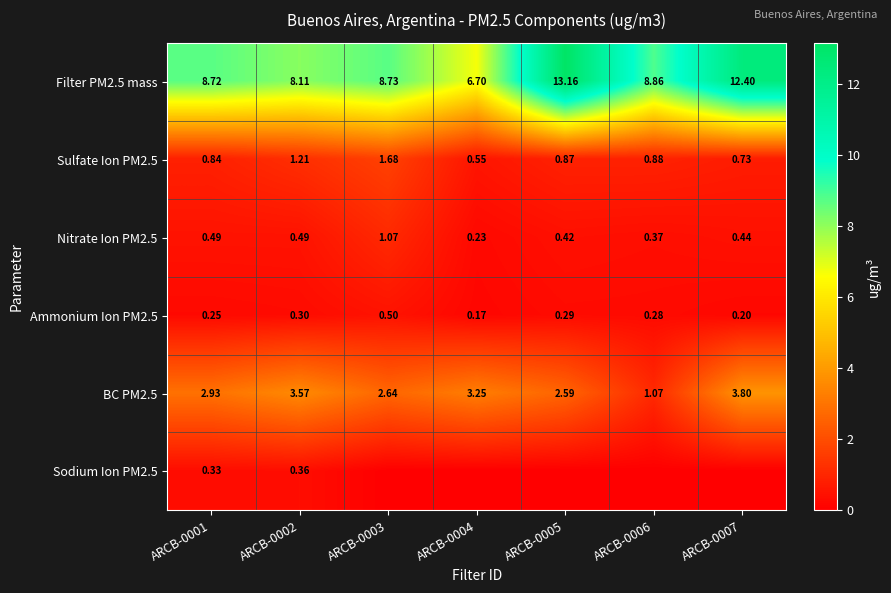

Is the value of Filter PM2.5 mass at ARCB-0007 greater than the value of Sulfate Ion PM2.5 at ARCB-0006?

Yes